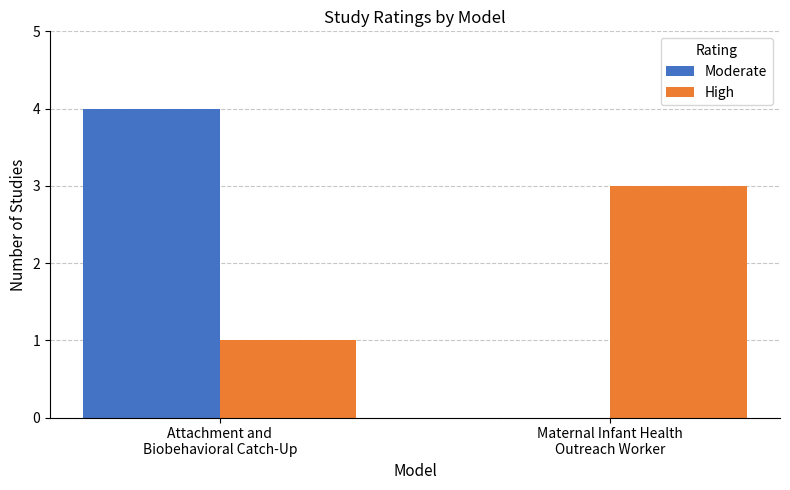

What is the sum of the High values at Attachment and
Biobehavioral Catch-Up and Maternal Infant Health
Outreach Worker?

4